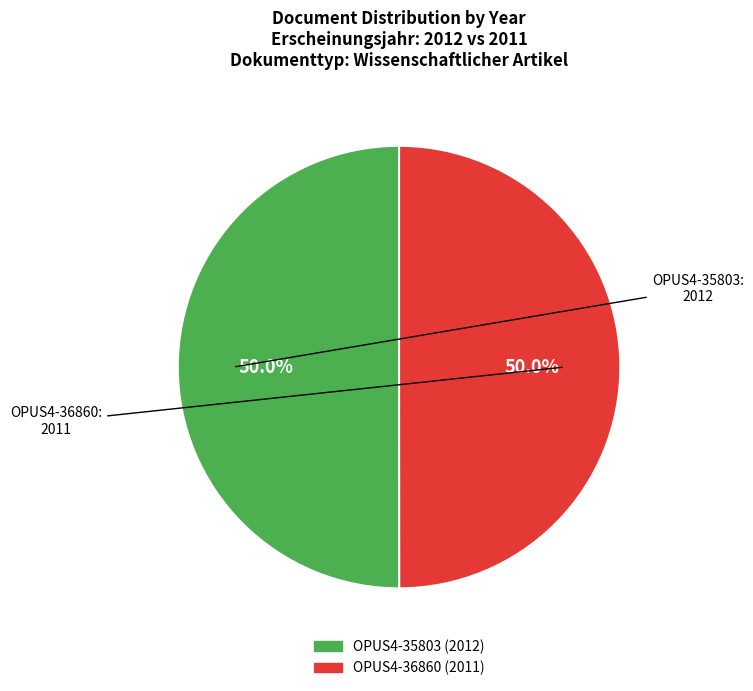

Approximately how many times larger is the value at OPUS4-35803 compared to OPUS4-36860?

1.0